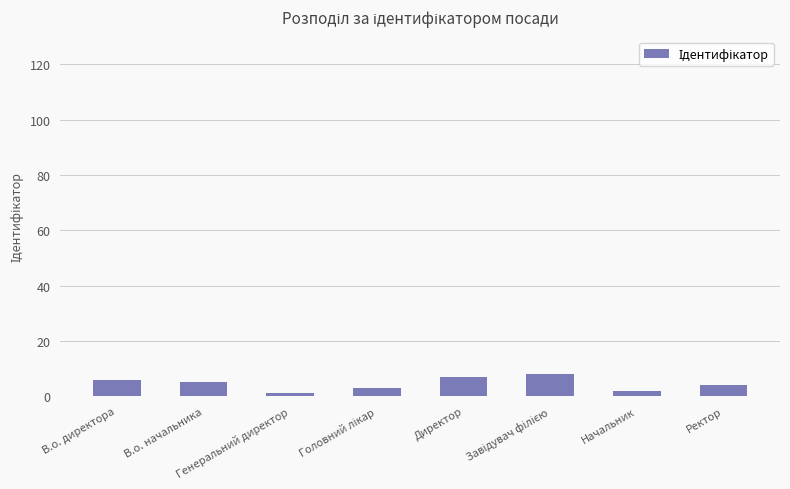

Reading right to left, list all the values displayed in this chart.

4	2	8	7	3	1	5	6